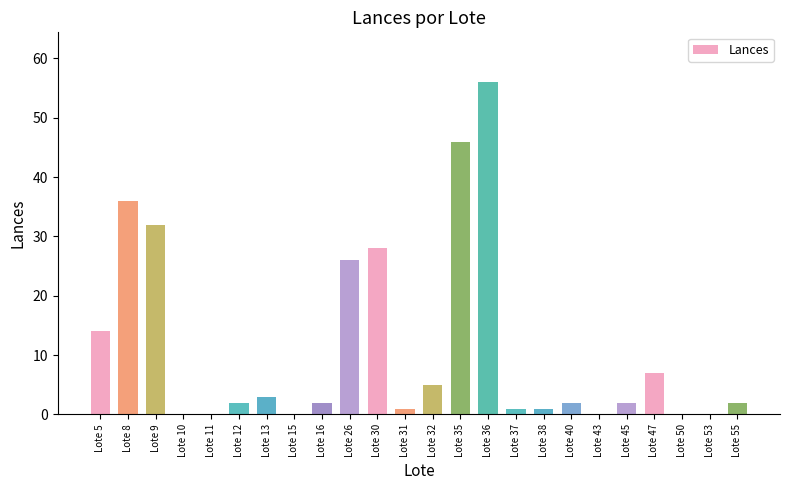

The value at Lote 10 is 0. True or false?

True